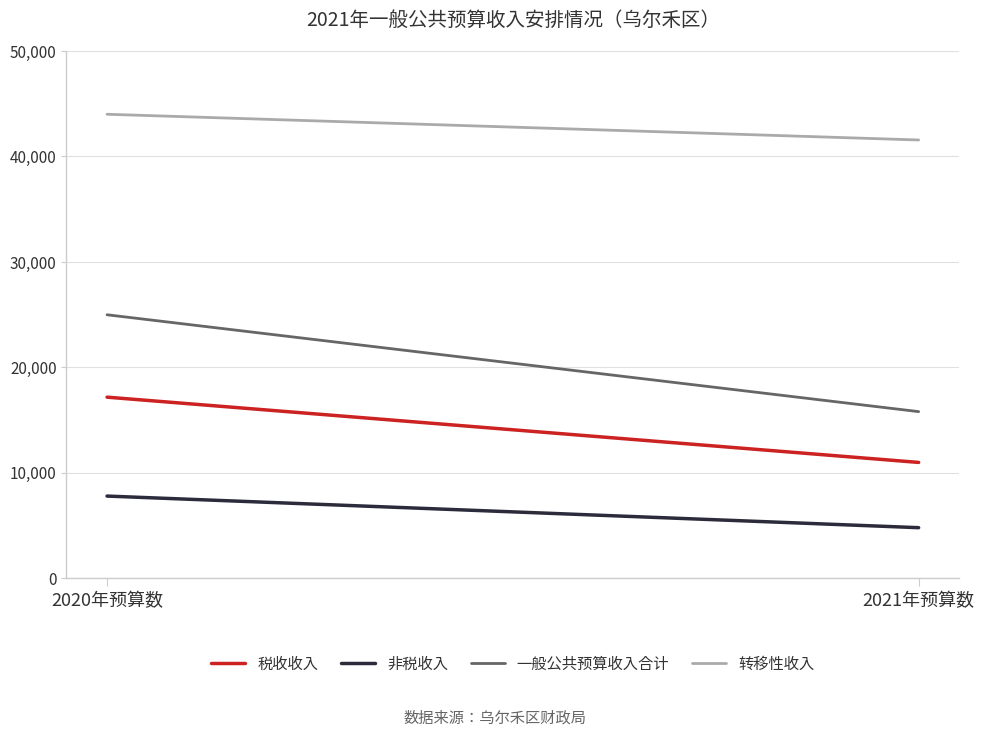

At which label does 非税收入 reach its minimum?

2021年预算数